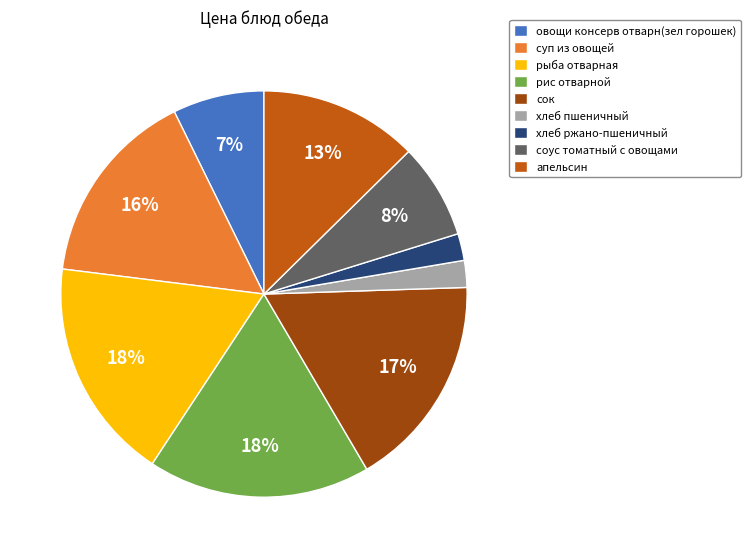

Does соус томатный с овощами represent more than half of the total?

No